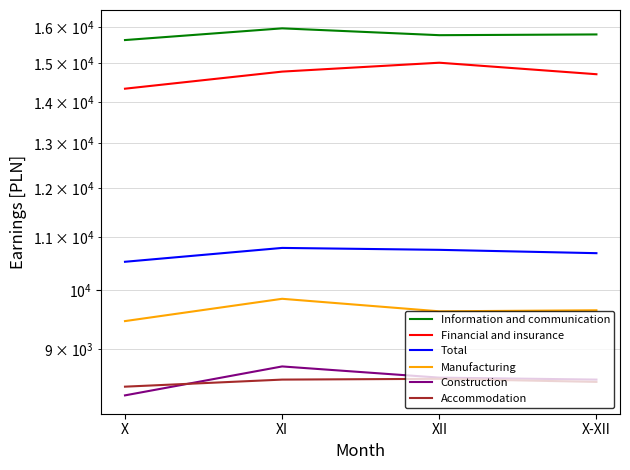

How many lines are shown in the chart?

6